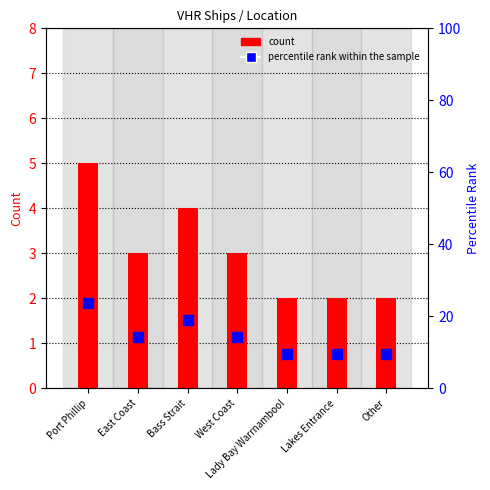

What is the difference between the maximum and second lowest values in the count series?

3.0